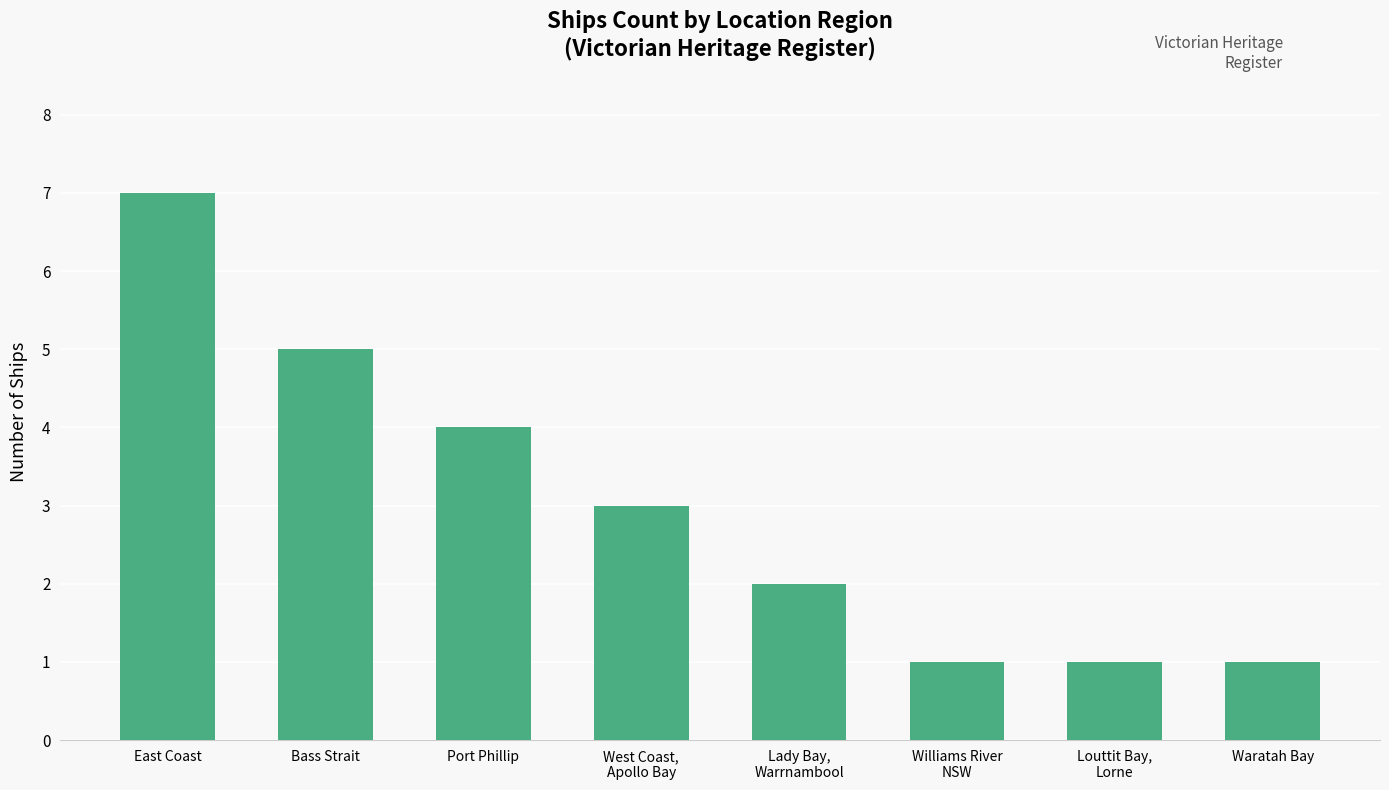

Read the value at Port Phillip.

4